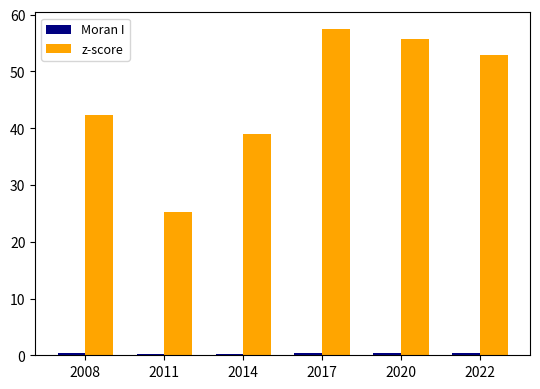

How many bars are there in each group?

2